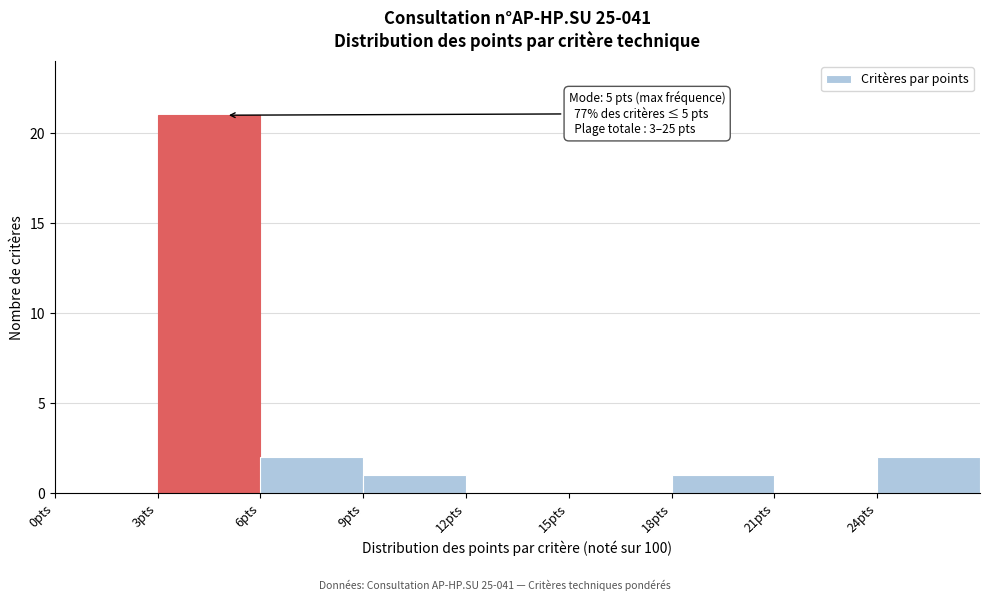

Which range on the x-axis has the tallest bar?

3 to 6